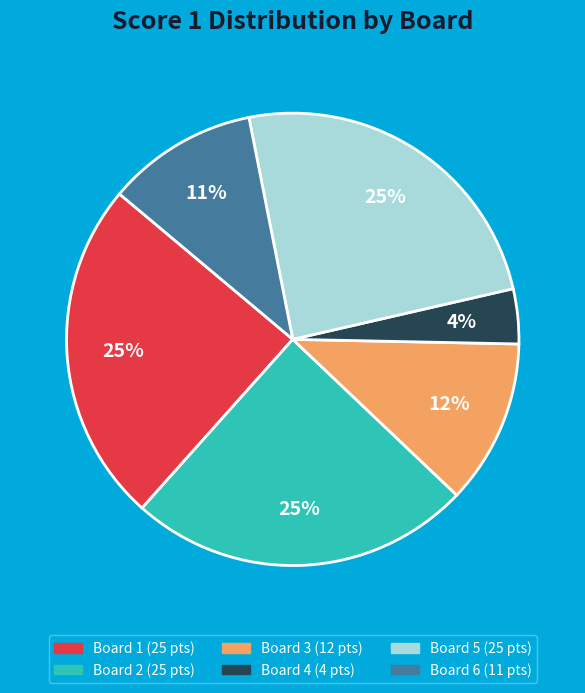

Is there a majority slice in this chart?

No